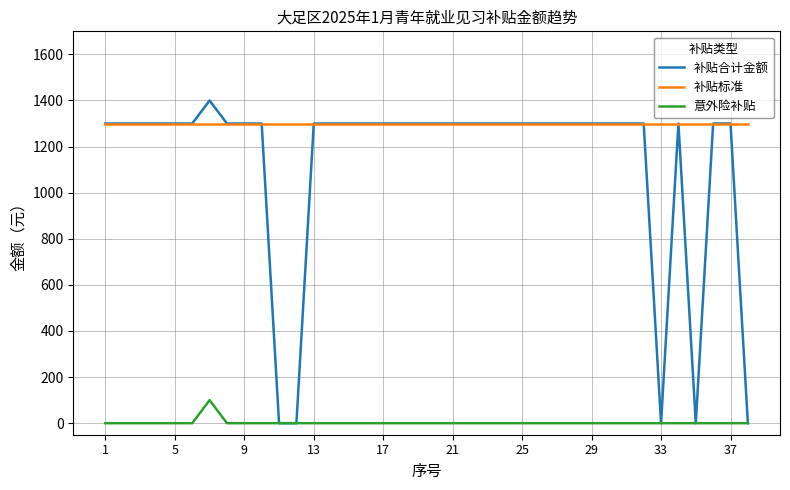

How many lines are shown in the chart?

3